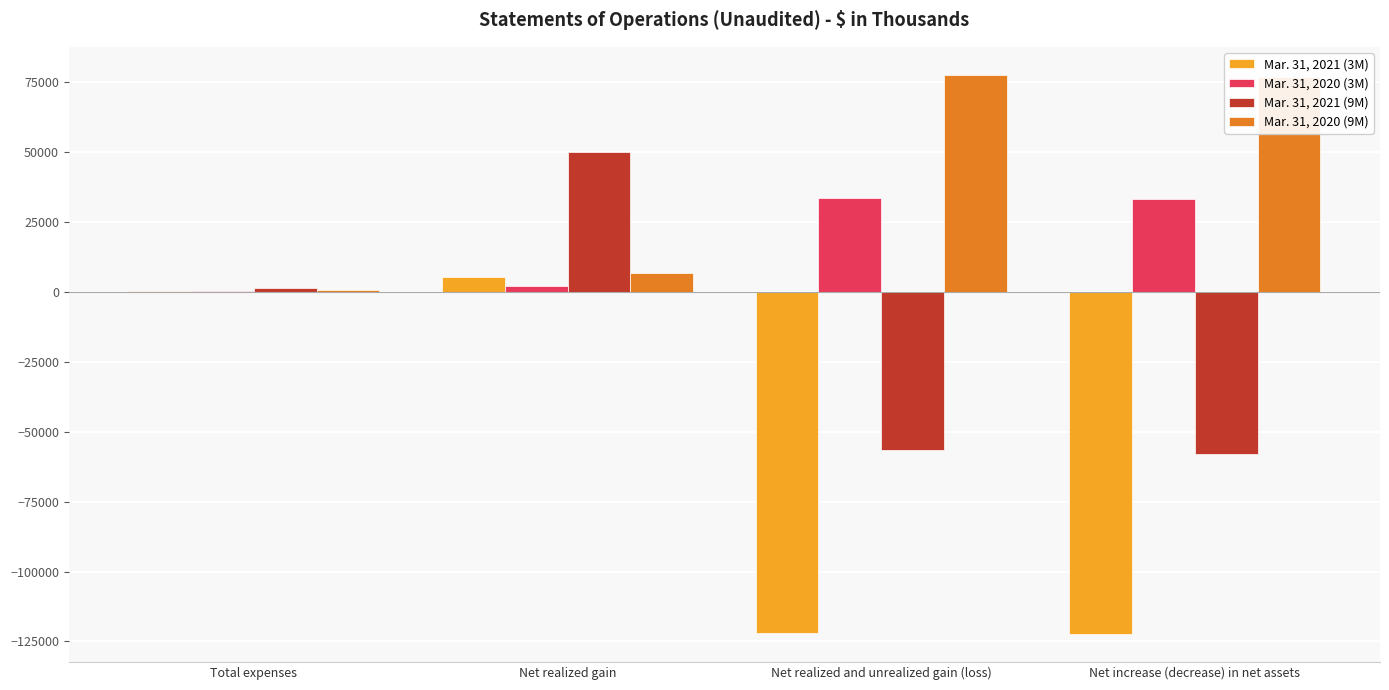

Read the Mar. 31, 2021 (3M) value at Net realized and unrealized gain (loss).

-121851